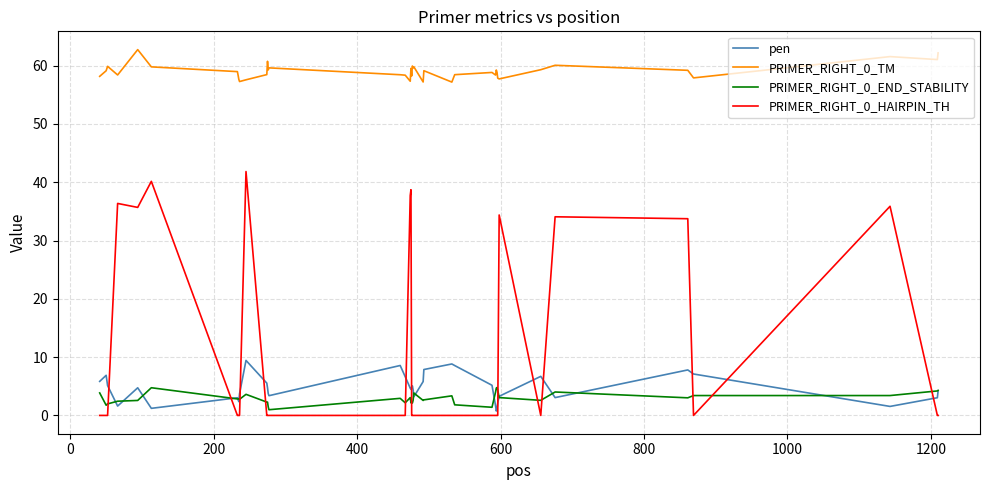

At how many categories does at least one series exceed 52?

40